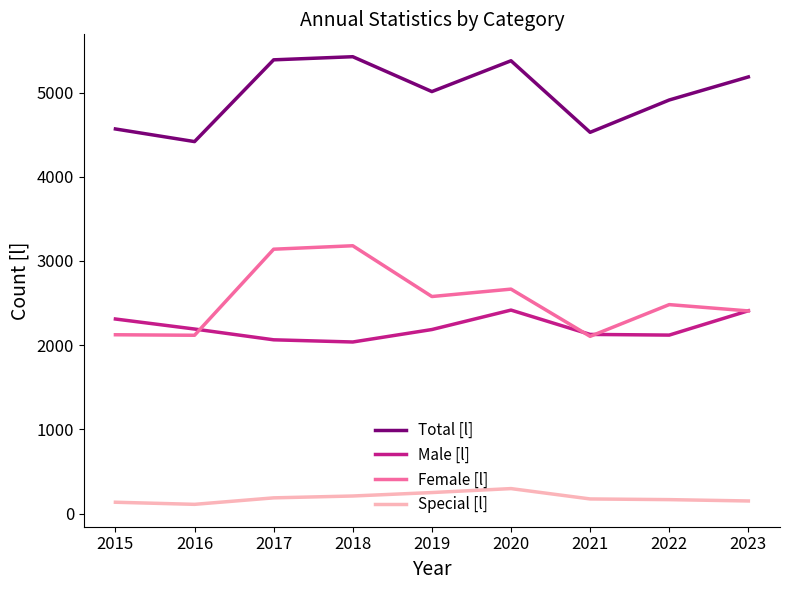

How many lines are shown in the chart?

4